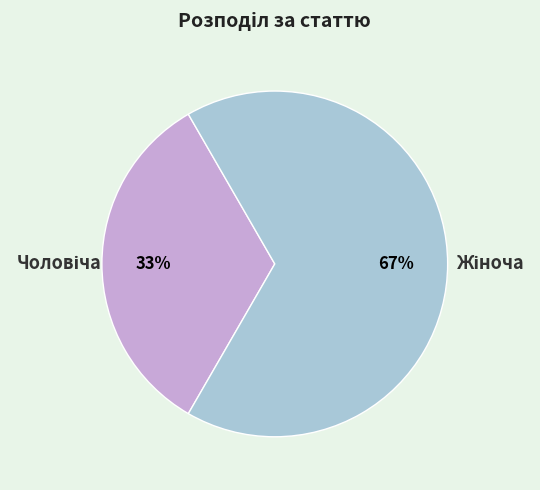

Is there any slice that represents more than half of the pie?

Yes